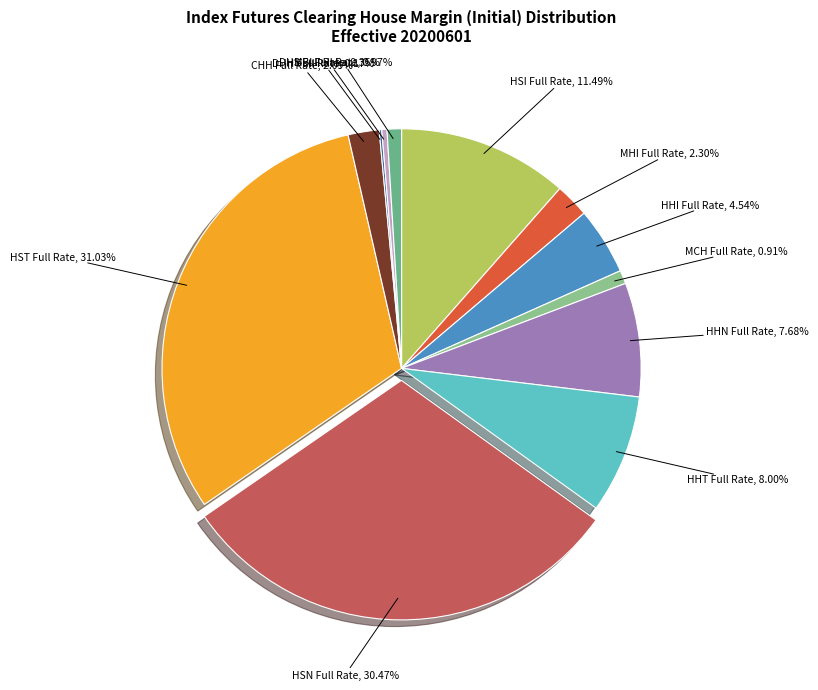

What is the ratio of the value at HHI Full Rate to the value at CHH Full Rate?

2.2